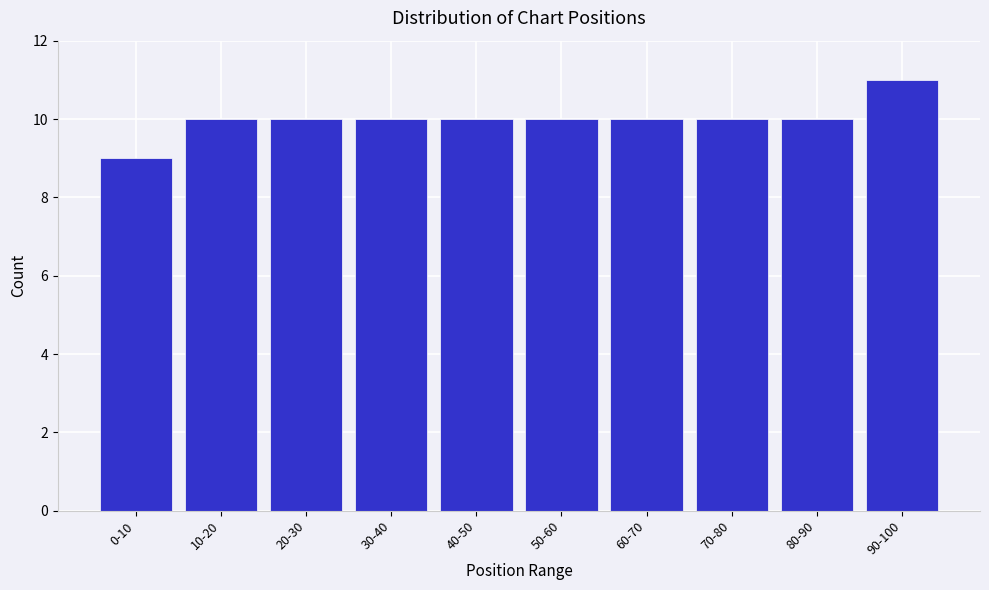

Reading left to right, list all the values displayed in this chart.

9	10	10	10	10	10	10	10	10	11